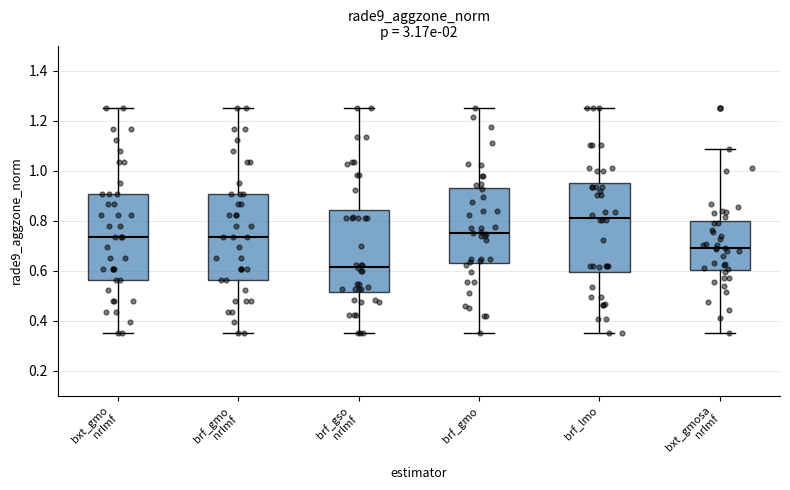

Reading left to right, read every box against the y-axis: the position of its median line, the range the box covers, and the ends of its whiskers. The values are not printed on the chart, so give them approximately, as read against the axis.

bxt_gmo nrlmf: median 0.74, box 0.56 to 0.90, whiskers 0.36 to 1.26
brf_gmo nrlmf: median 0.74, box 0.56 to 0.90, whiskers 0.36 to 1.26
brf_gso nrlmf: median 0.62, box 0.52 to 0.84, whiskers 0.36 to 1.26
brf_gmo: median 0.76, box 0.64 to 0.94, whiskers 0.36 to 1.26
brf_lmo: median 0.82, box 0.60 to 0.94, whiskers 0.36 to 1.26
bxt_gmosa nrlmf: median 0.70, box 0.60 to 0.80, whiskers 0.36 to 1.08